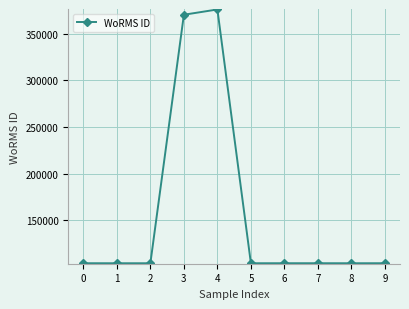

What is the average value?

157820